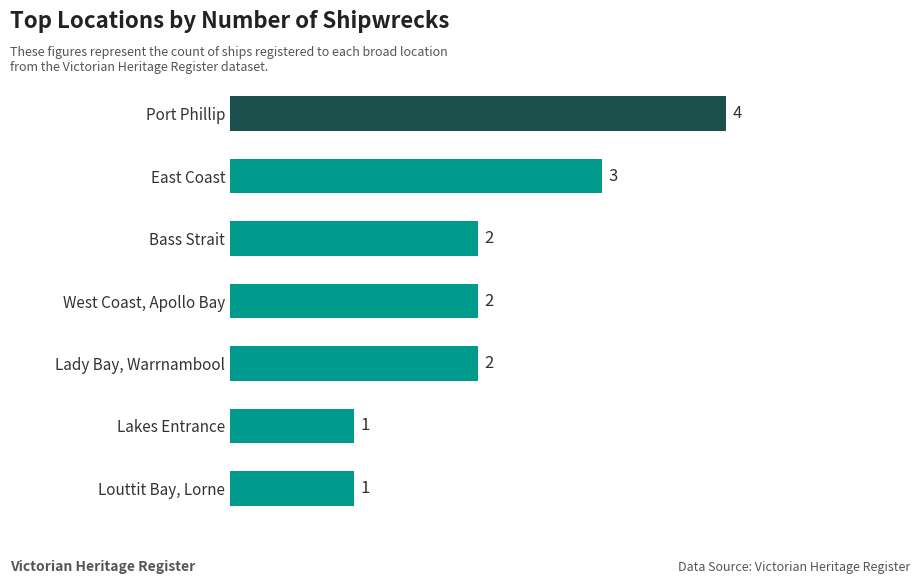

What is the greatest value displayed?

4